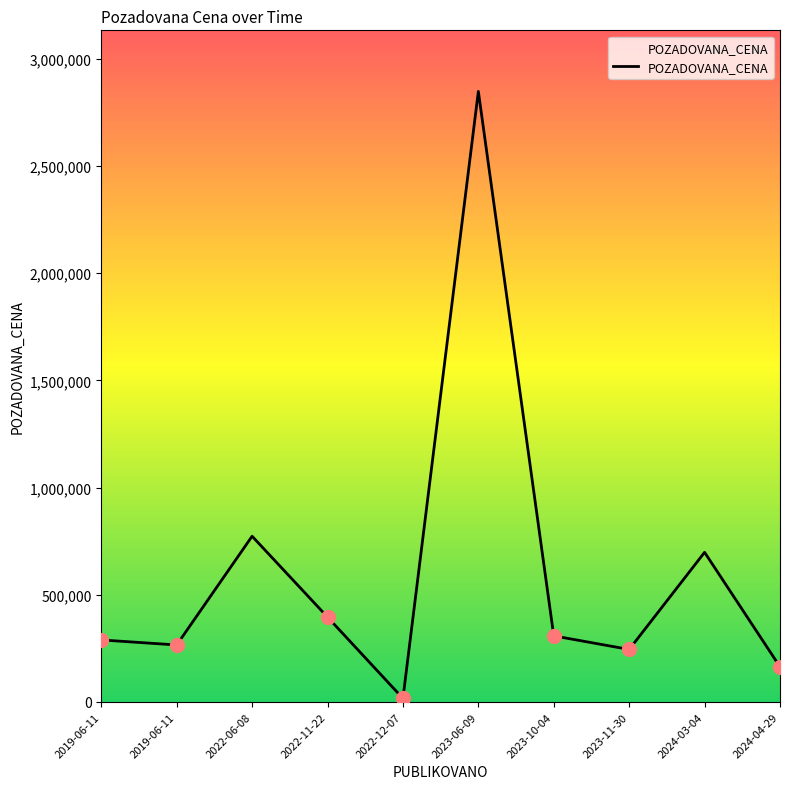

How many lines are shown in the chart?

1